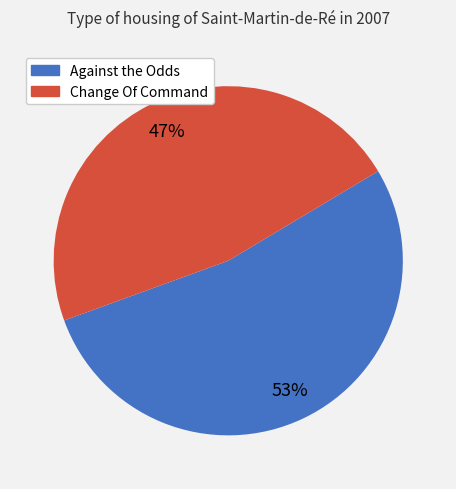

Is there any slice that represents more than half of the pie?

Yes